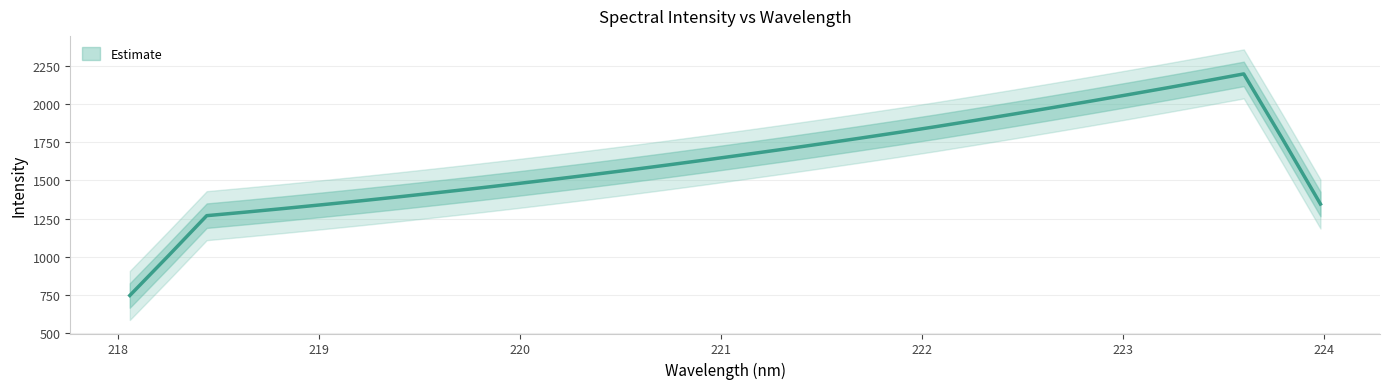

Which category has the lowest value across all series?

218.0596